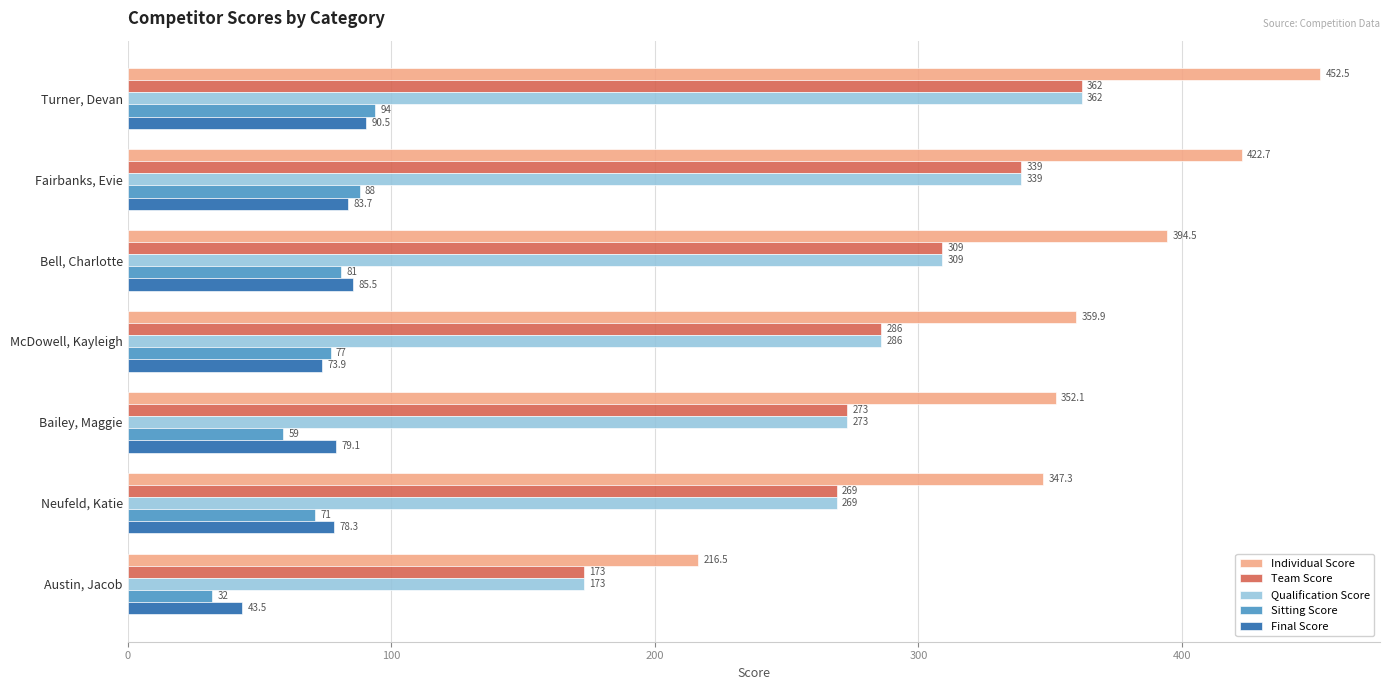

Between Turner, Devan and Neufeld, Katie, which series saw the biggest shift?

Individual Score